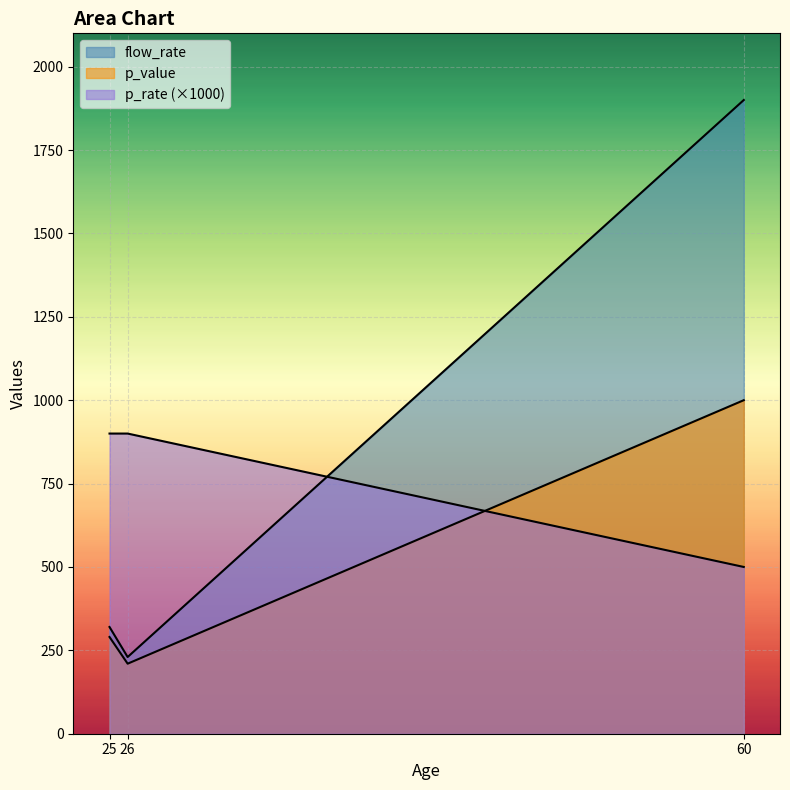

Which series has the largest total across all categories?

flow_rate